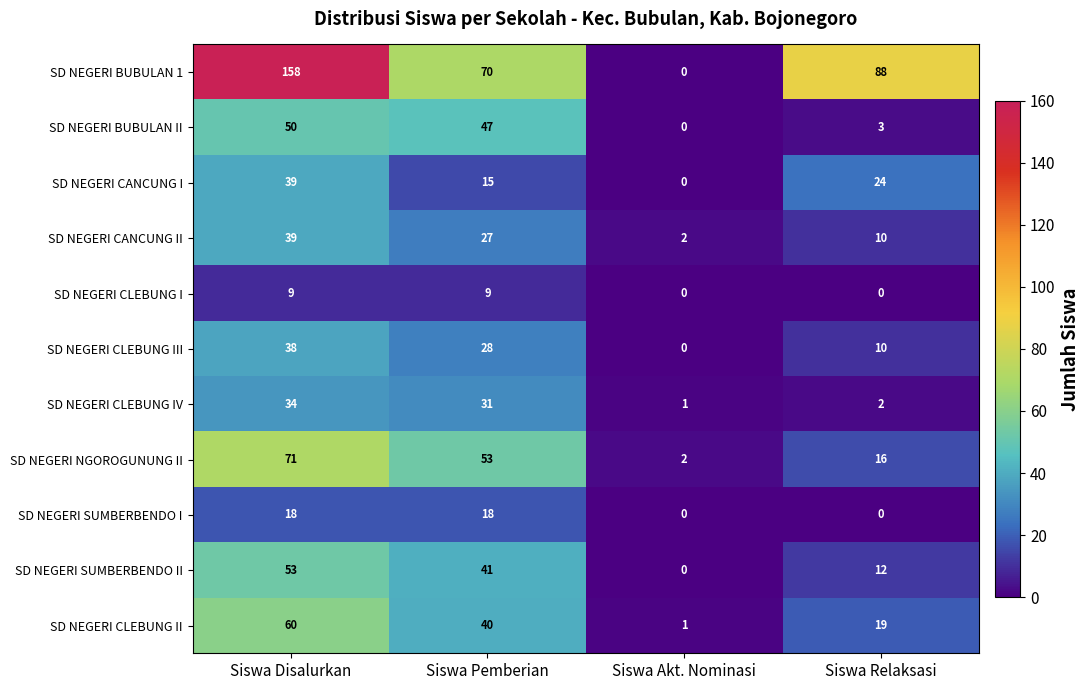

What is the greatest value displayed?

158